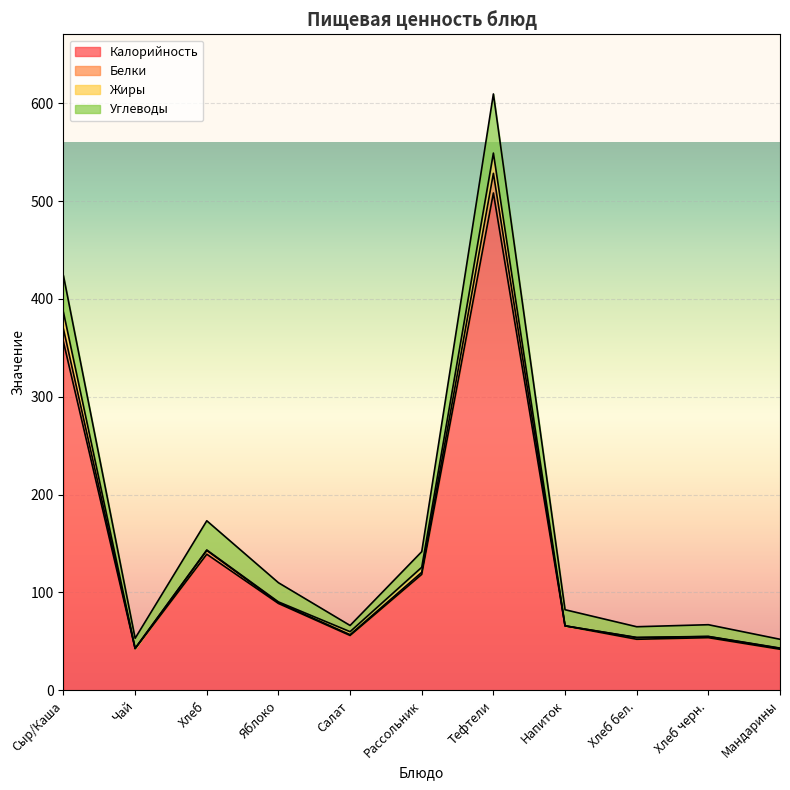

True or false: Белки has a value of 23.1 at Яблоко.

False